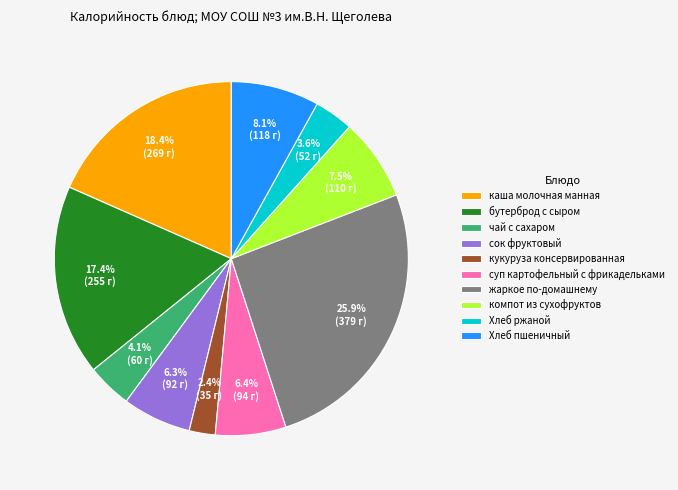

To the nearest percent, what is the combined percentage of каша молочная манная and Хлеб пшеничный?

26%